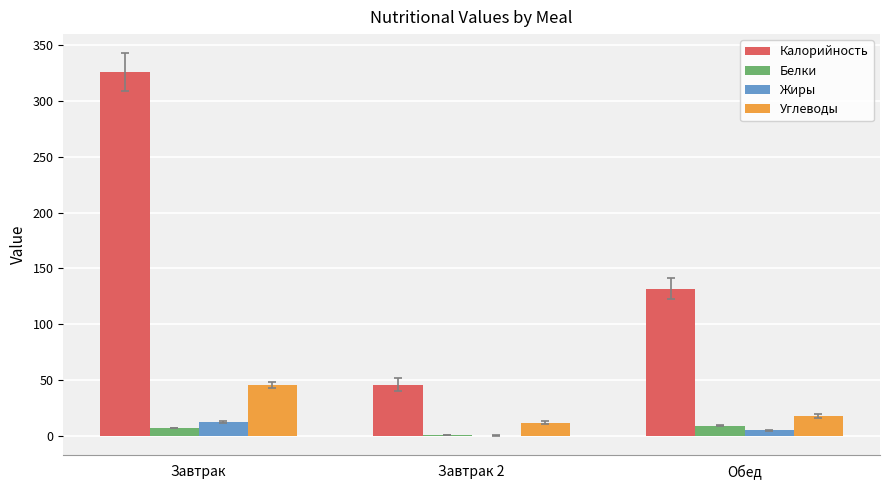

The value of Калорийность at Завтрак 2 is 45.6. True or false?

True